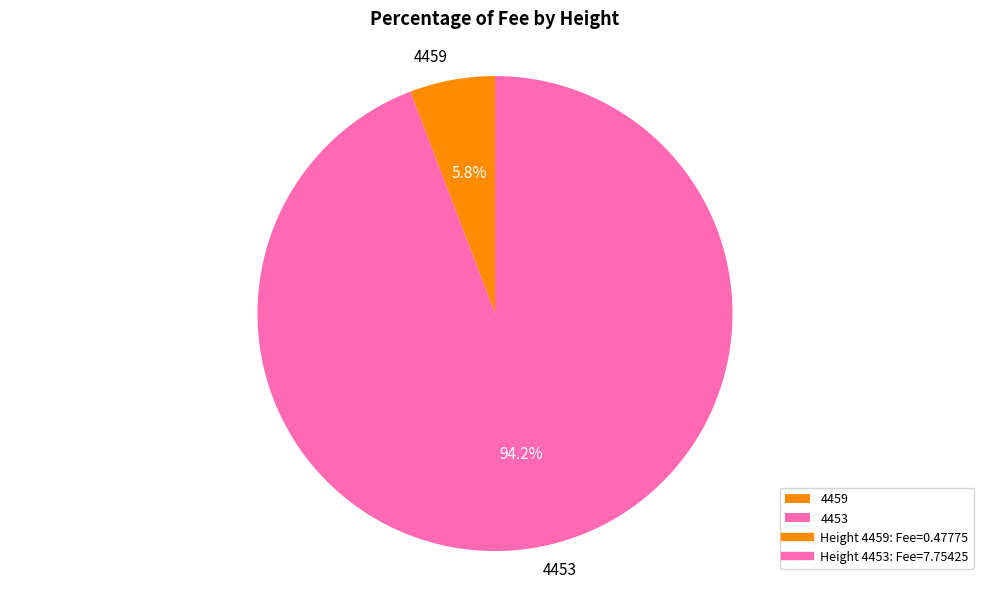

Count the number of slices in the pie.

2